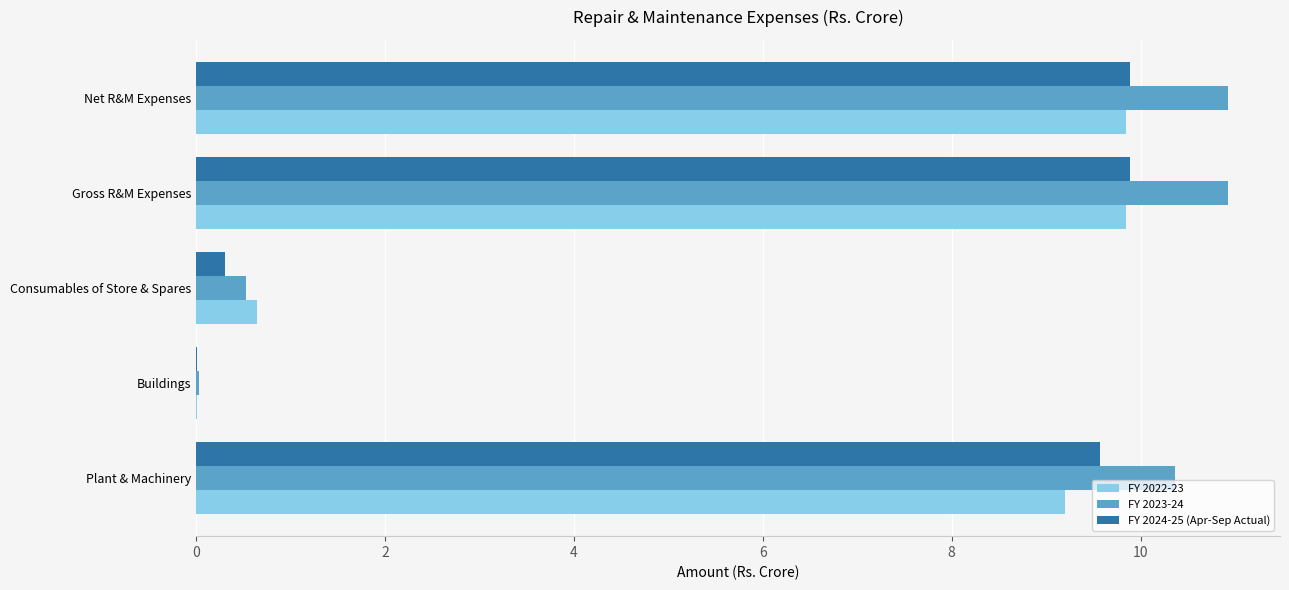

What is the greatest value displayed?

10.9